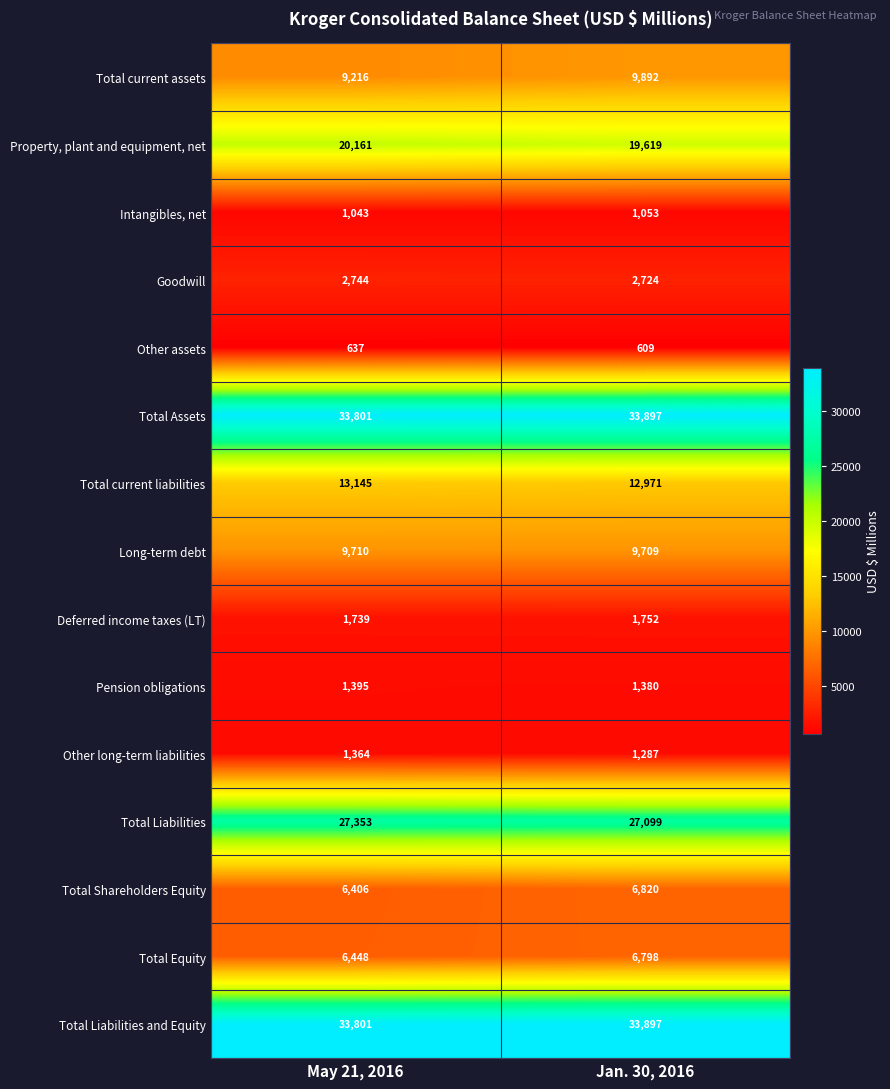

What is the average value of the Other long-term liabilities series?

1326